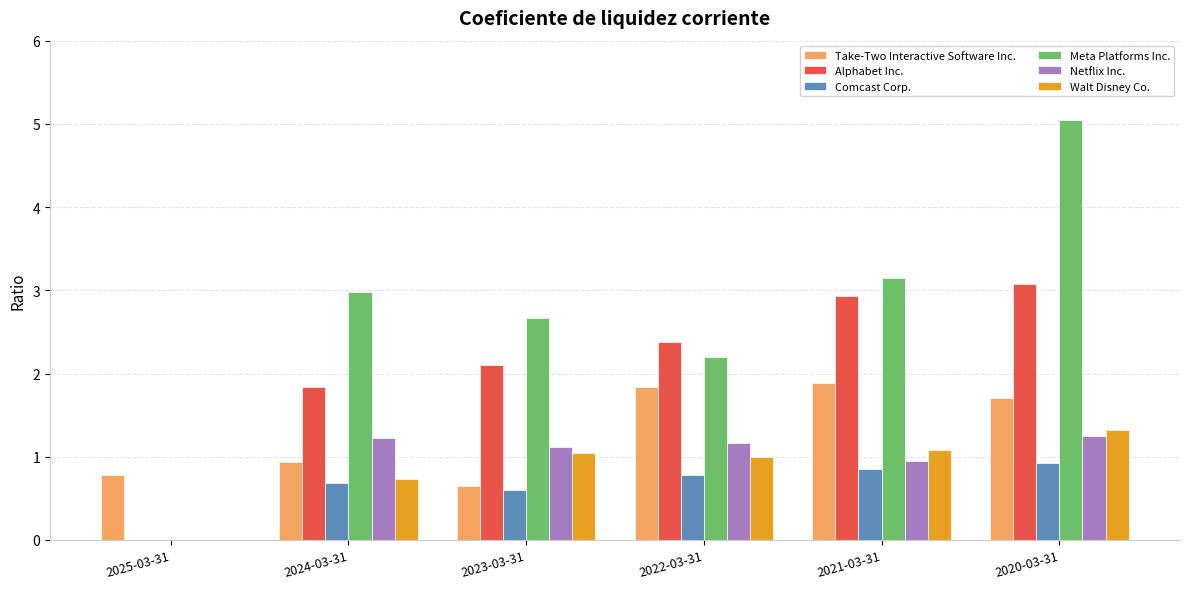

At which category is the sum across all series the highest?

2020-03-31